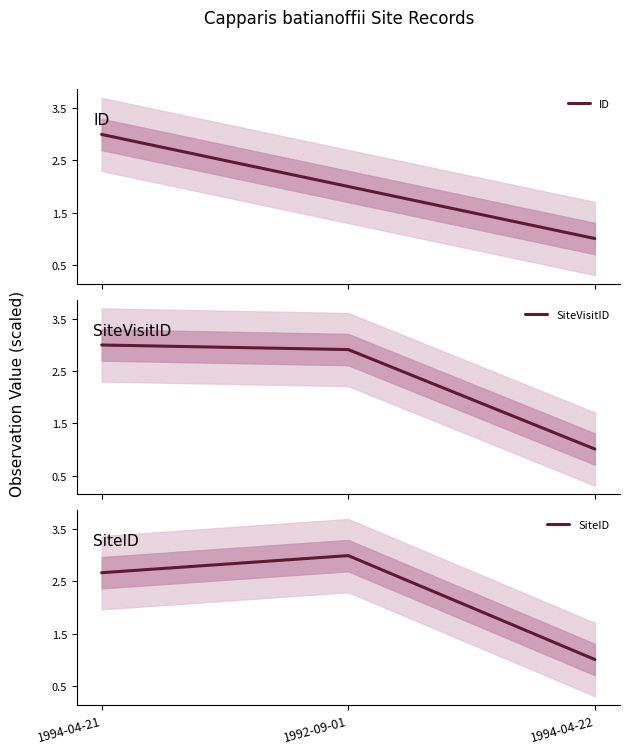

What is the maximum value shown in the chart?

3.0